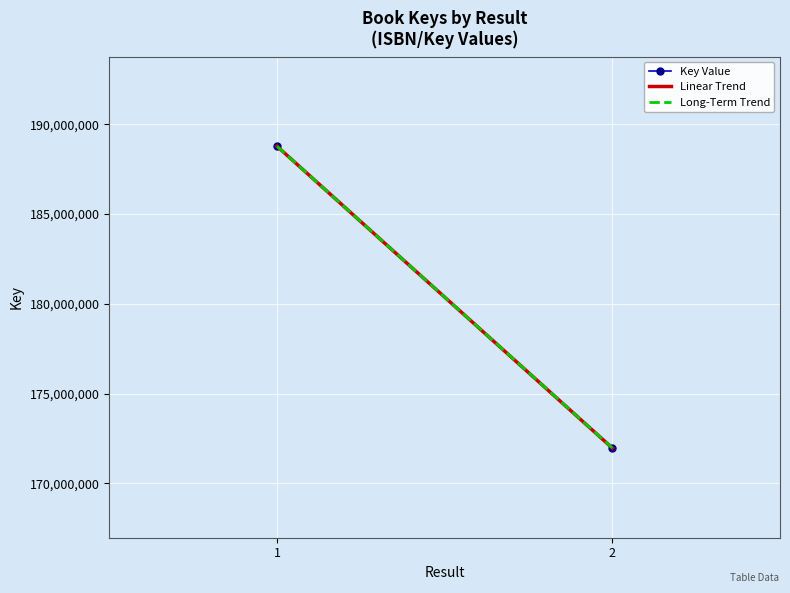

Where is Linear Trend nearest to the value 180373309?

2